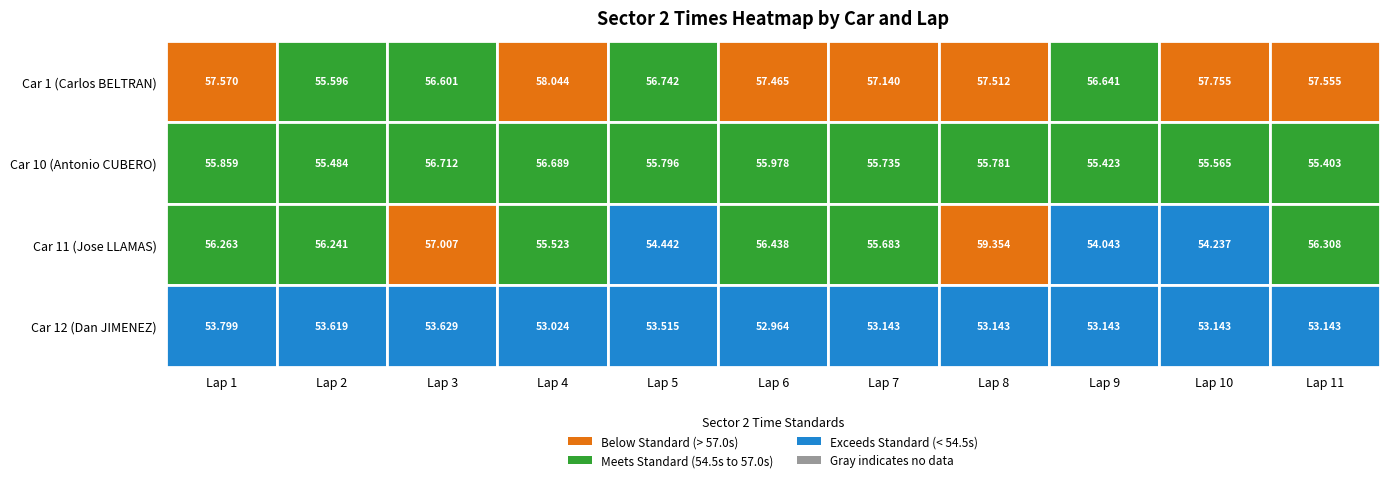

Reading left to right, extract all data points from this chart.

1: Lap 1=57.6	Lap 2=55.6	Lap 3=56.6	Lap 4=58.0	Lap 5=56.7	Lap 6=57.5	Lap 7=57.1	Lap 8=57.5	Lap 9=56.6	Lap 10=57.8	Lap 11=57.6
10: Lap 1=55.9	Lap 2=55.5	Lap 3=56.7	Lap 4=56.7	Lap 5=55.8	Lap 6=56.0	Lap 7=55.7	Lap 8=55.8	Lap 9=55.4	Lap 10=55.6	Lap 11=55.4
11: Lap 1=56.3	Lap 2=56.2	Lap 3=57.0	Lap 4=55.5	Lap 5=54.4	Lap 6=56.4	Lap 7=55.7	Lap 8=59.4	Lap 9=54.0	Lap 10=54.2	Lap 11=56.3
12: Lap 1=53.8	Lap 2=53.6	Lap 3=53.6	Lap 4=53.0	Lap 5=53.5	Lap 6=53.0	Lap 7=53.1	Lap 8=53.1	Lap 9=53.1	Lap 10=53.1	Lap 11=53.1